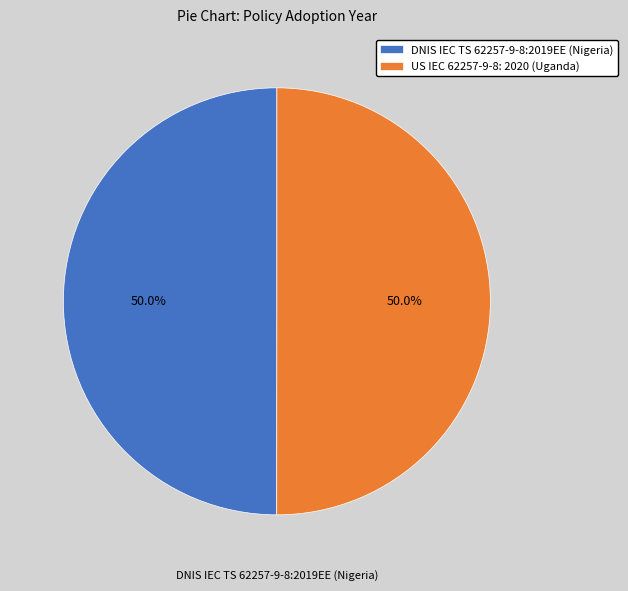

What is the ratio of the value at US IEC 62257-9-8: 2020 (Uganda) to the value at DNIS IEC TS 62257-9-8:2019EE (Nigeria)?

1.0